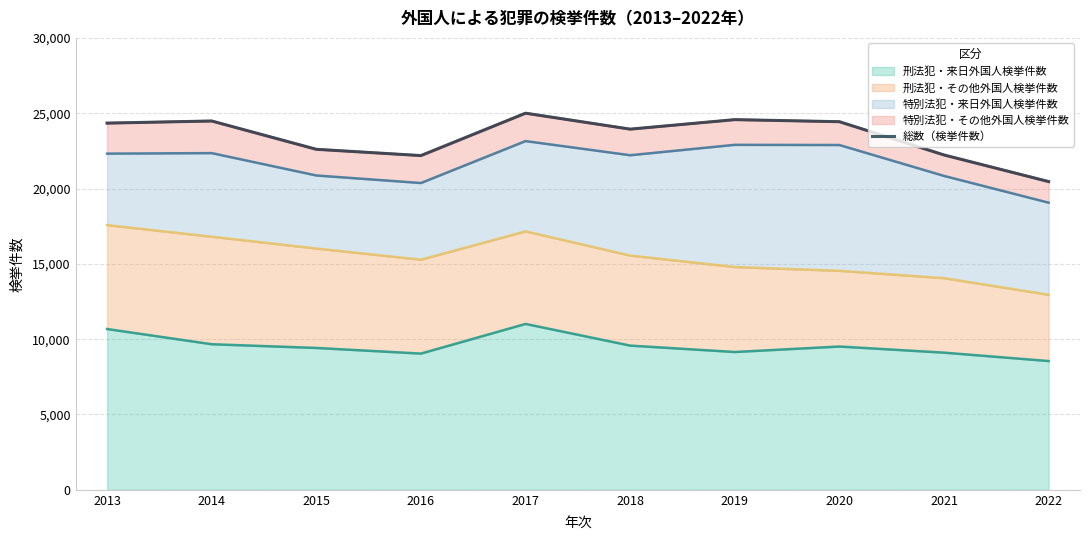

Is it true that the value at 2021 is 22228?

True